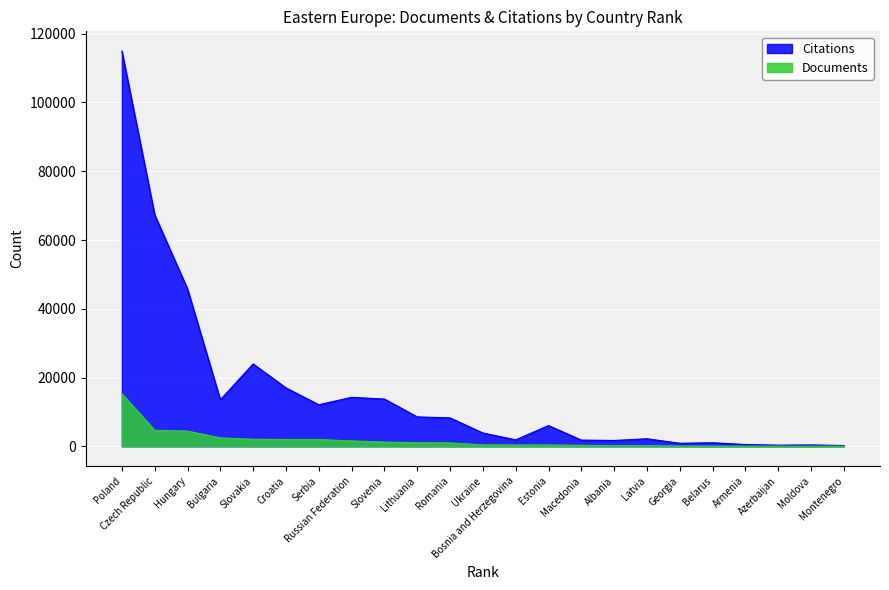

How many values in the Documents series are below 425?

11